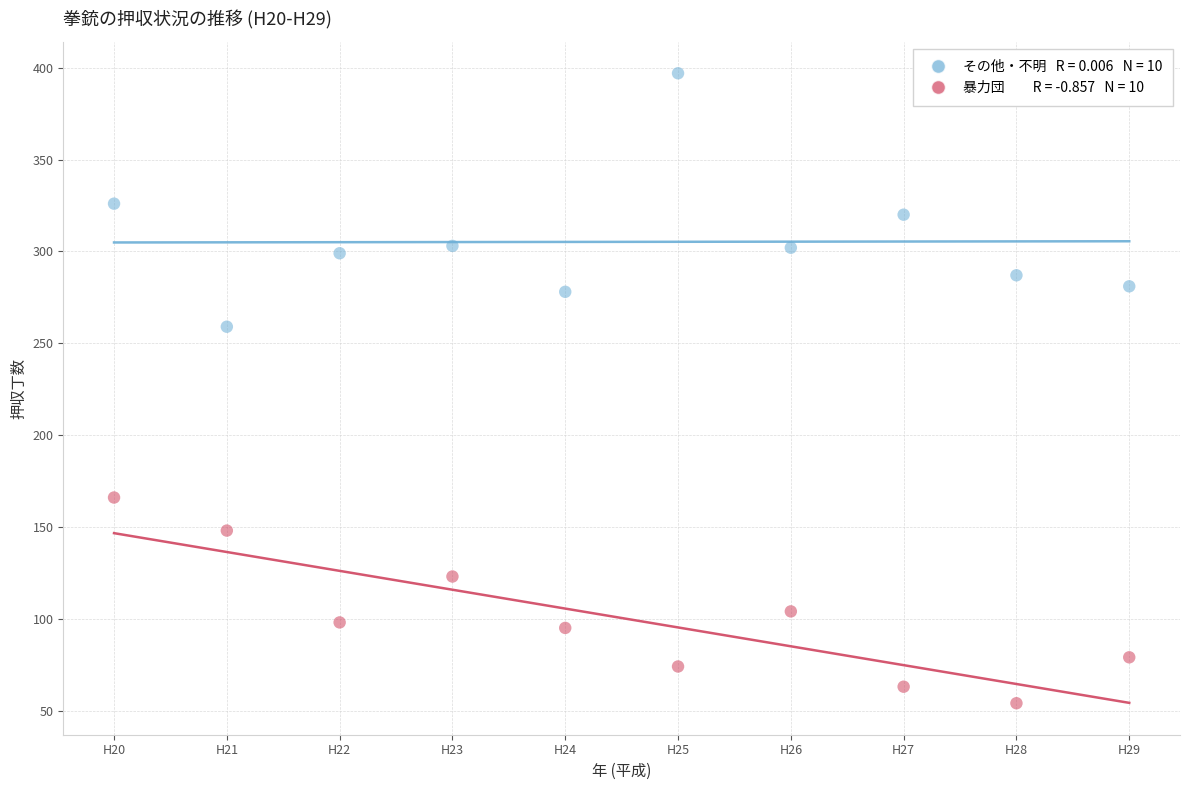

Across all data points, what is the range of X values (max minus min)?

9